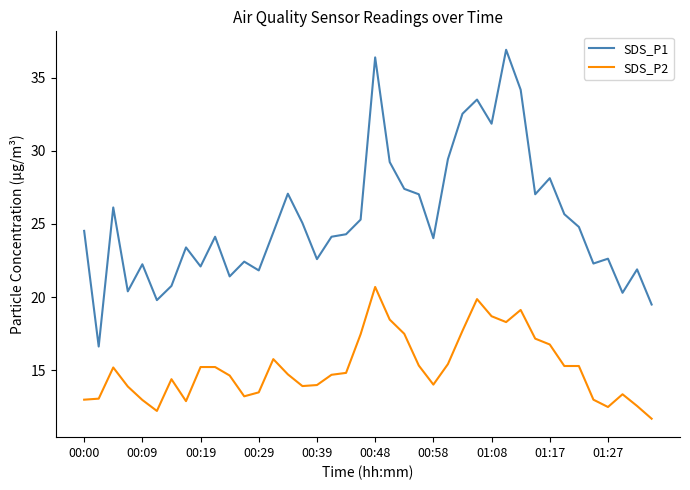

List the series in order of their peak value, lowest first.

SDS_P2, SDS_P1